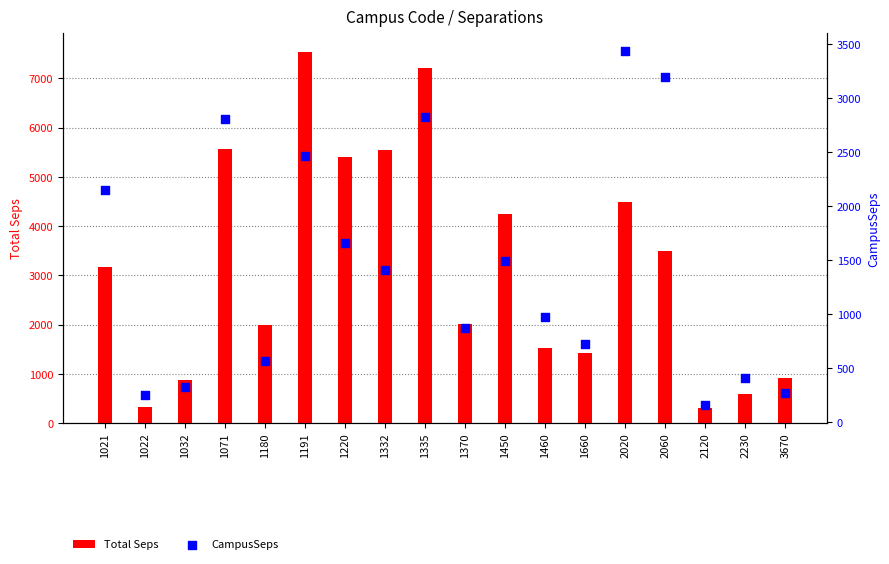

Which series contains the highest Y value?

Total Seps